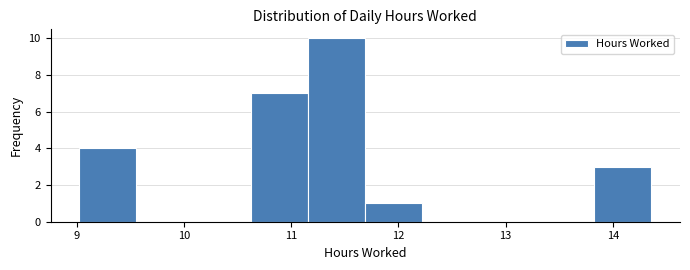

How tall is the bar that spans 11.2 to 11.7 on the x-axis? Neither the bar edges nor the heights are printed on the chart, so give them approximately, as read against the axes.

10